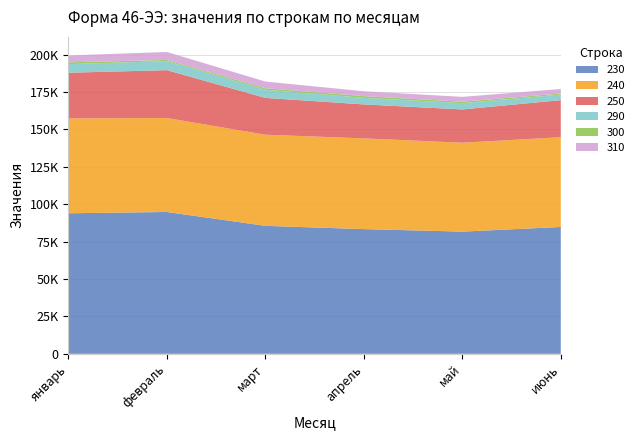

Reading right to left, transcribe all the data shown in this chart.

230: 84793.8	81688.7	83365.7	85544.2	94817.0	93954.6
240: 60000.0	59450.9	60673.7	60921.6	62824.5	63415.0
250: 24793.8	22237.8	22691.9	24622.6	31992.5	30539.6
290: 3738.7	4197.5	4399.8	5467.0	6078.1	5786.1
300: 678.6	988.6	1137.8	1005.1	738.7	1182.1
310: 3060.1	3209.0	3262.0	4461.9	5339.4	4604.0